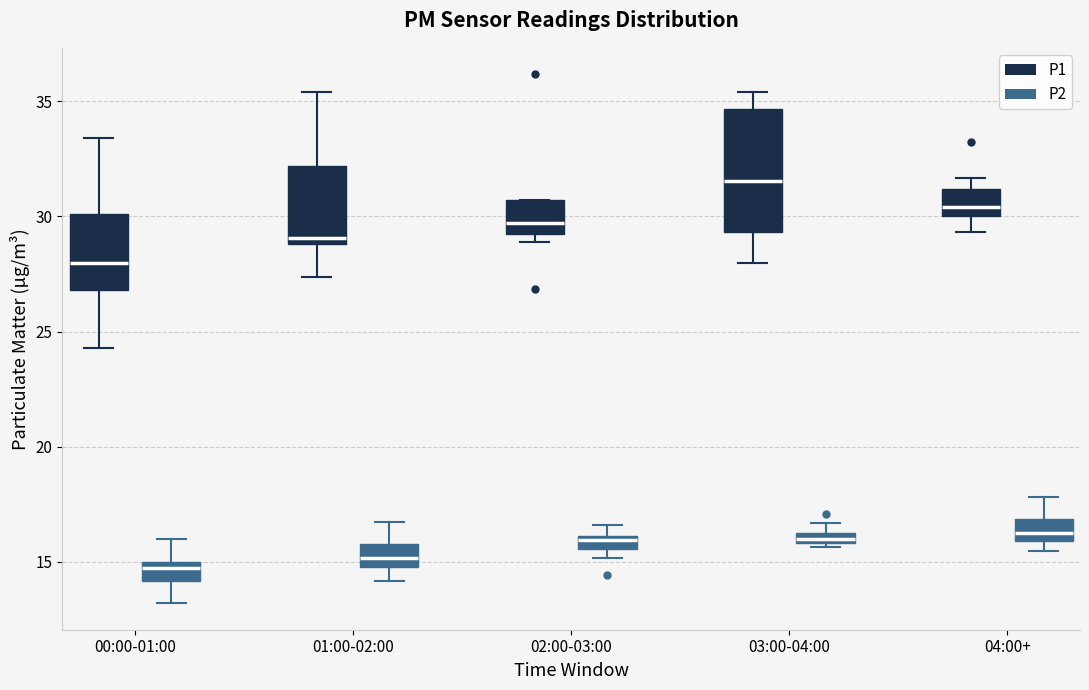

Comparing the boxes themselves (not the whiskers), which one is the tallest?

03:00-04:00 (P1)